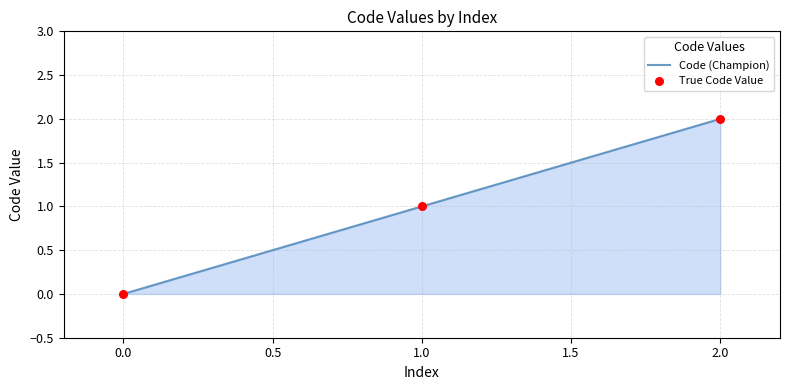

Between 1.0 and 0.0, which is larger?

1.0